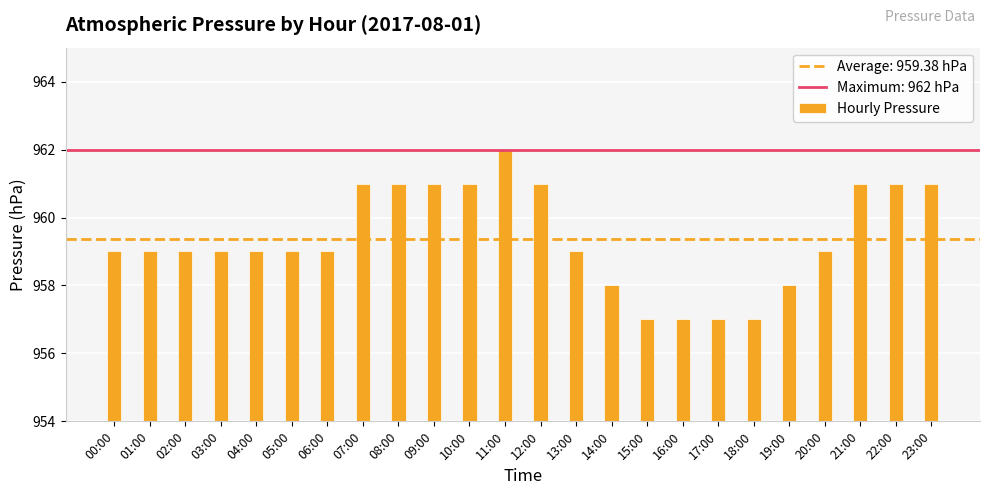

What is the maximum value shown in the chart?

962